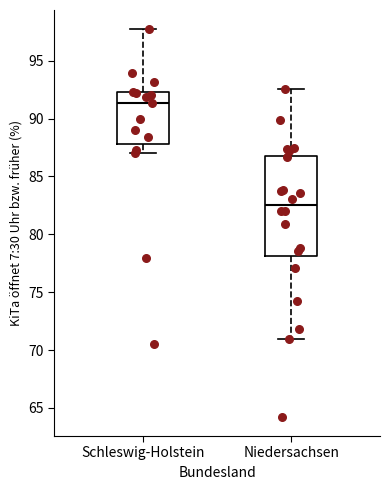

Reading left to right, read every box against the y-axis: the position of its median line, the range the box covers, and the ends of its whiskers. The values are not printed on the chart, so give them approximately, as read against the axis.

Schleswig-Holstein: median 91.5, box 88.0 to 92.5, whiskers 87.0 to 97.5
Niedersachsen: median 82.5, box 78.0 to 87.0, whiskers 71.0 to 92.5